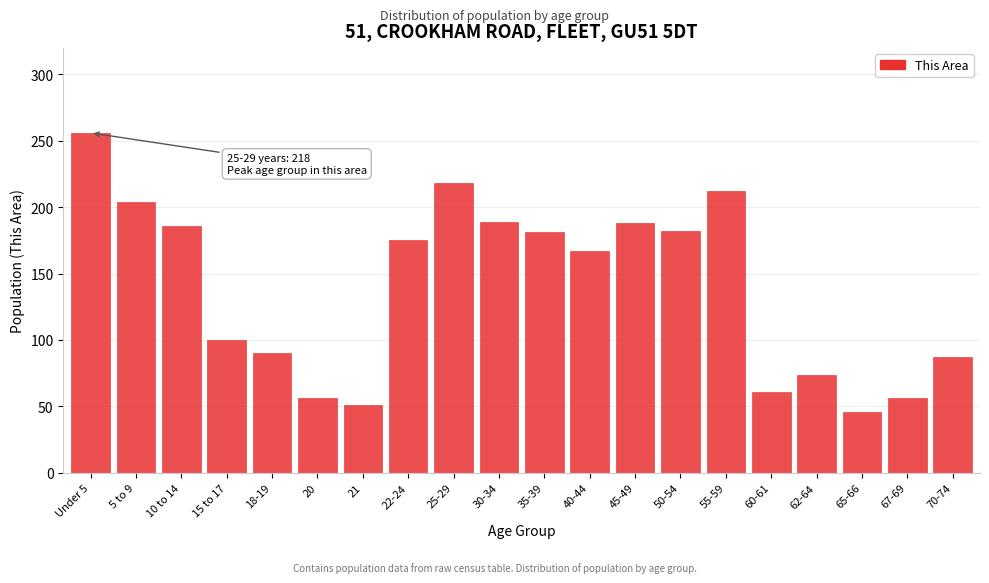

What is the ratio of the value at 15 to 17 to the value at 20?

1.8